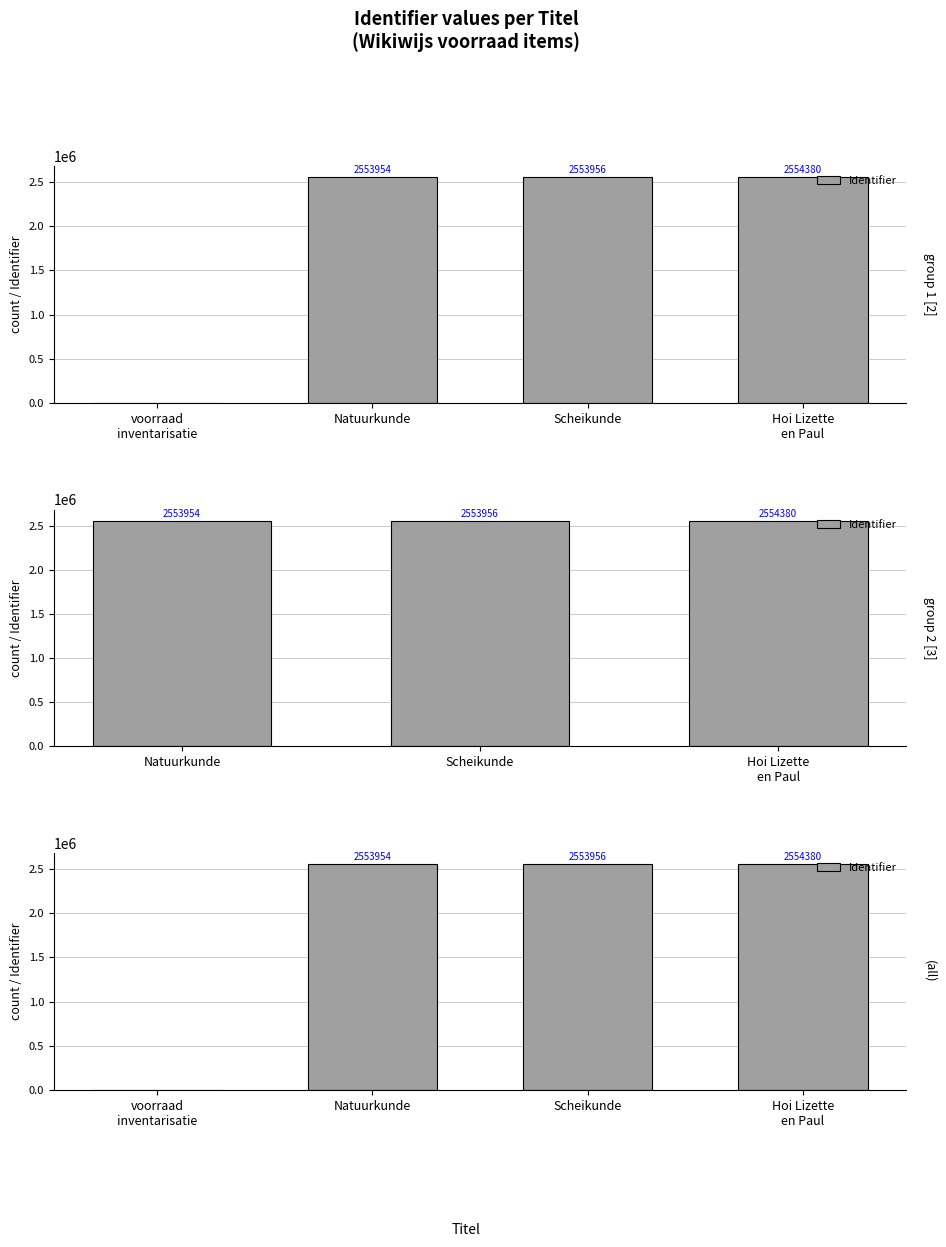

Which has a higher value, voorraad
inventarisatie or Scheikunde?

Scheikunde